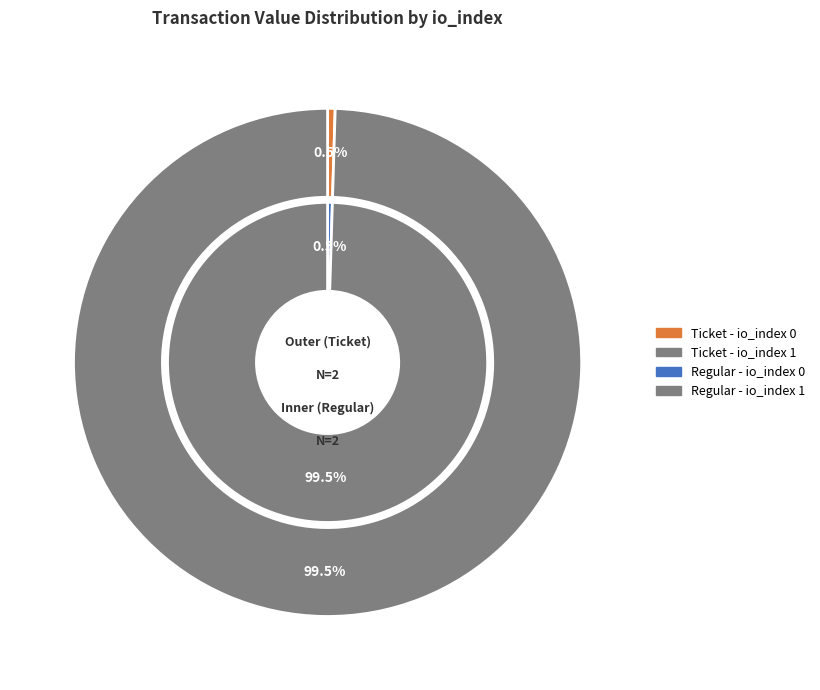

To the nearest percent, what is the difference between the largest and smallest slice percentages?

99%